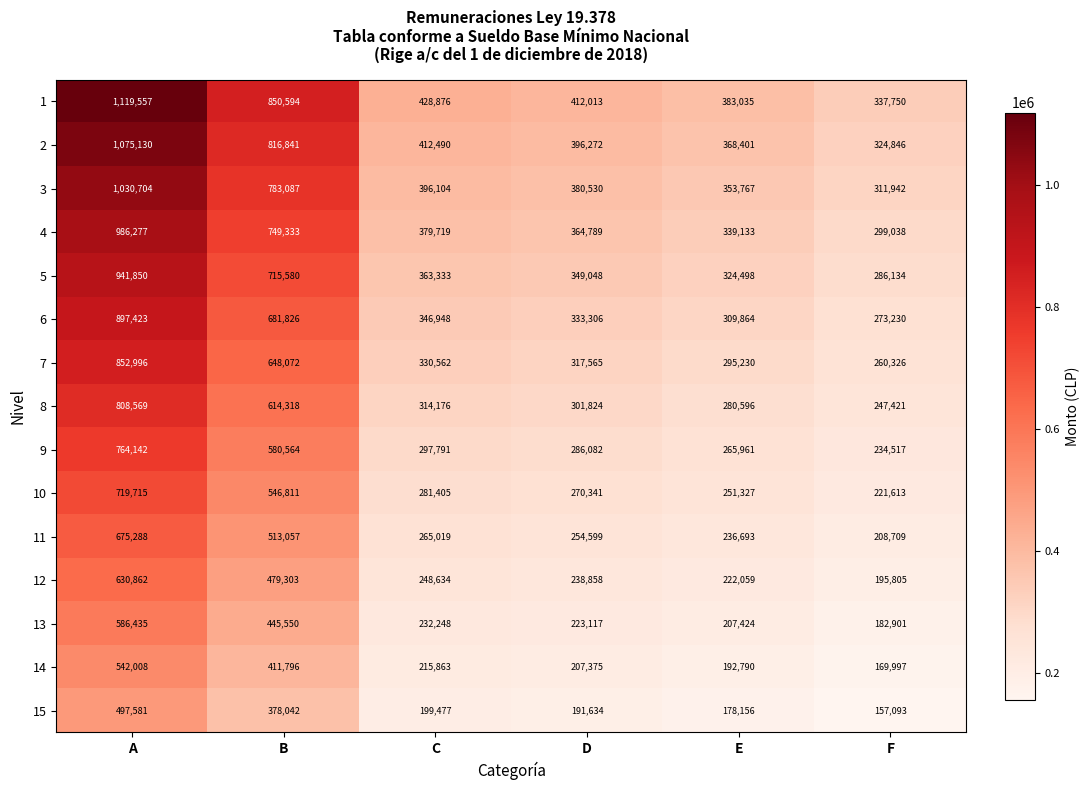

Where does the 7 series first go above 330562?

A